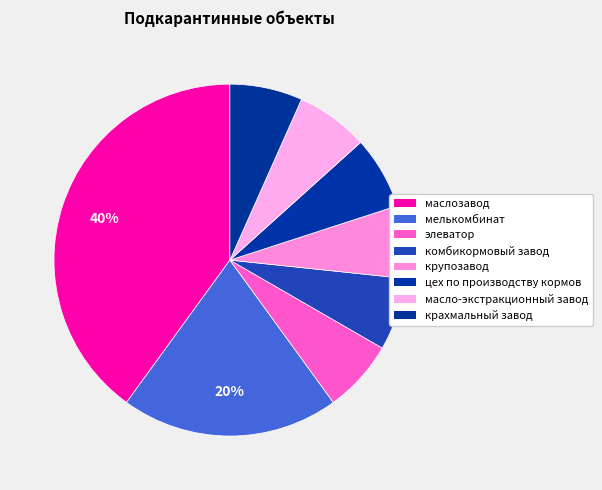

Rank the categories by value from lowest to highest.

элеватор, комбикормовый завод, крупозавод, цех по производству кормов, масло-экстракционный завод, крахмальный завод, мелькомбинат, маслозавод